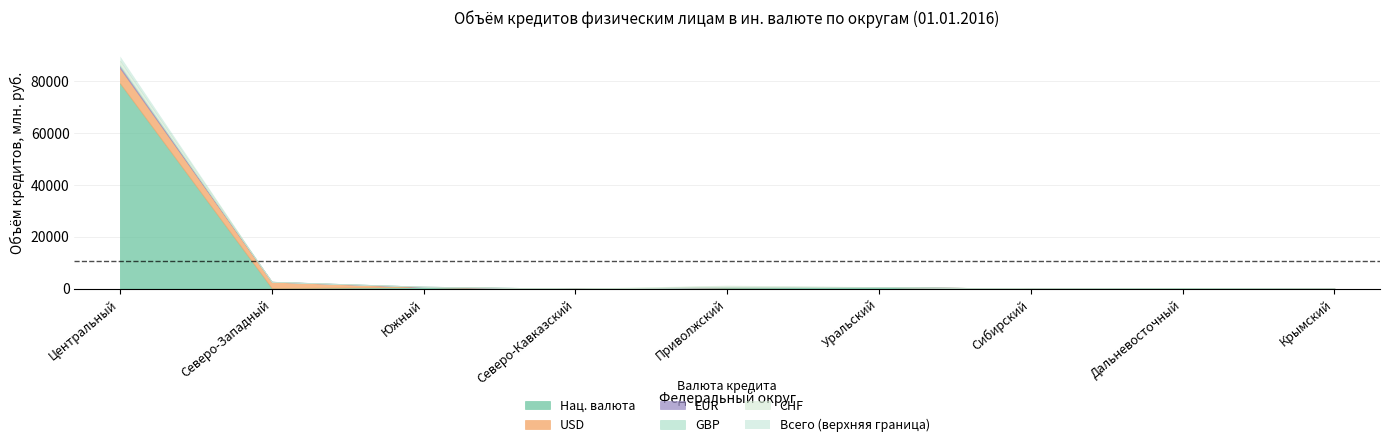

What is the sum of all GBP values?

377